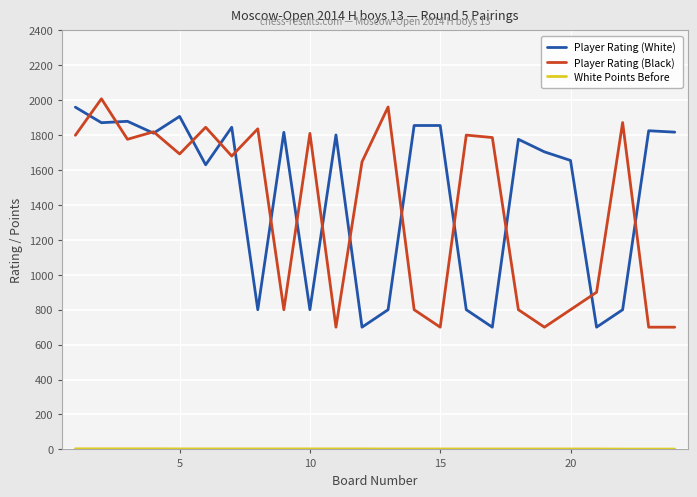

What is the maximum value shown in the chart?

2008.0